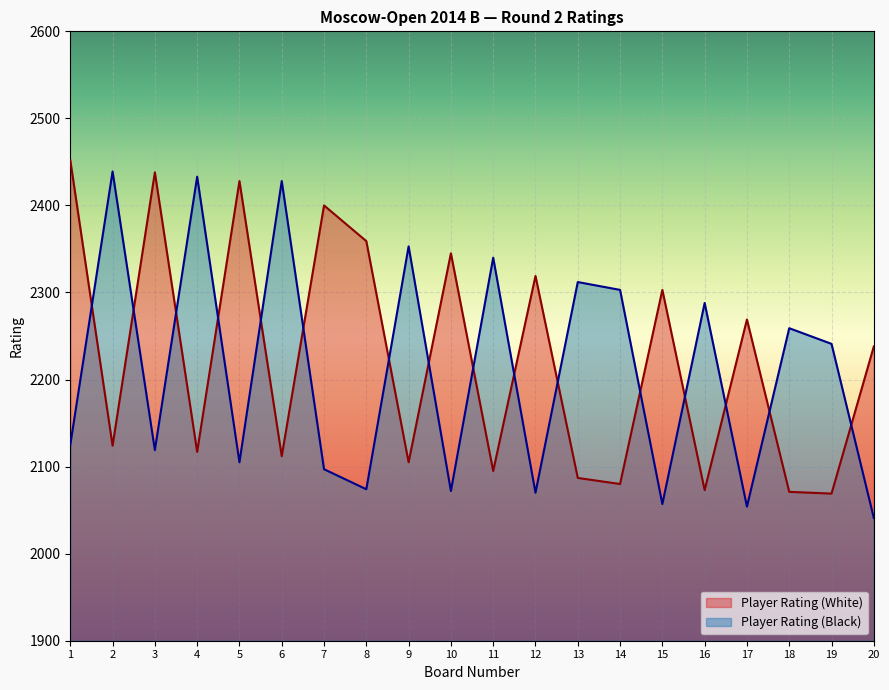

Reading left to right, list all the values displayed in this chart.

Player Rating (White): 1=2452	2=2124	3=2438	4=2117	5=2428	6=2112	7=2400	8=2359	9=2105	10=2345	11=2095	12=2319	13=2087	14=2080	15=2303	16=2073	17=2269	18=2071	19=2069	20=2238
Player Rating (Black): 1=2125	2=2439	3=2119	4=2433	5=2105	6=2428	7=2097	8=2074	9=2353	10=2072	11=2340	12=2070	13=2312	14=2303	15=2057	16=2288	17=2054	18=2259	19=2241	20=2041